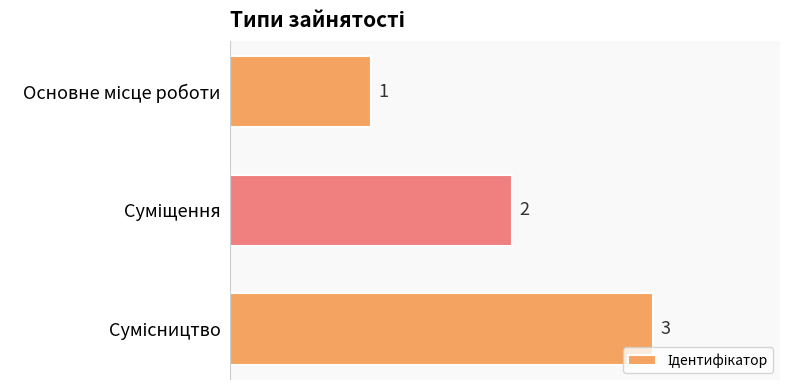

What is the value of the 1st bar from the top?

1